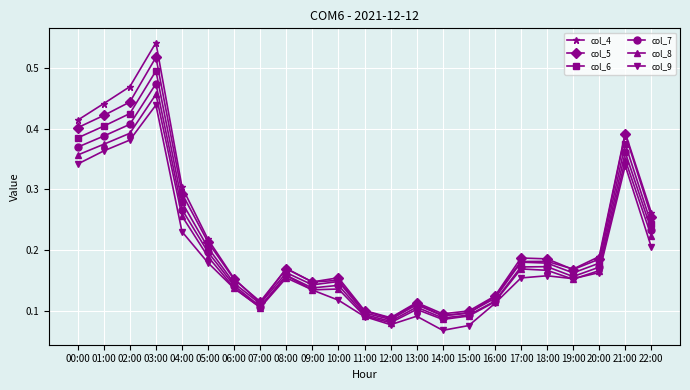

True or false: col_6 has more than 2 interior local peaks.

True